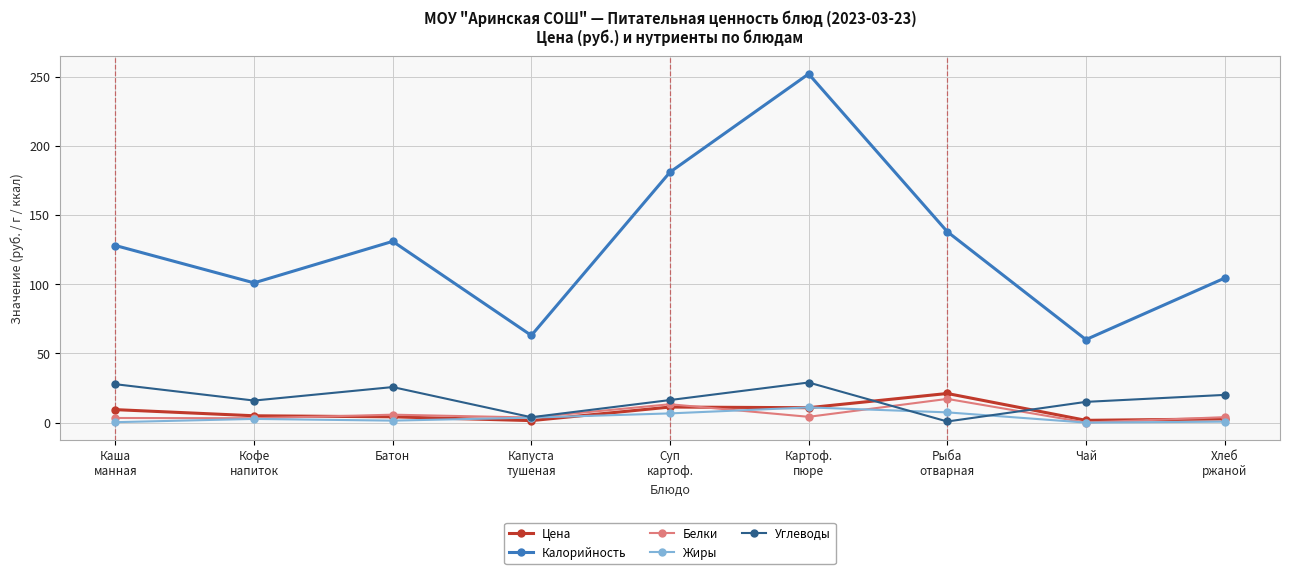

Which series has the largest range (max minus min)?

Калорийность